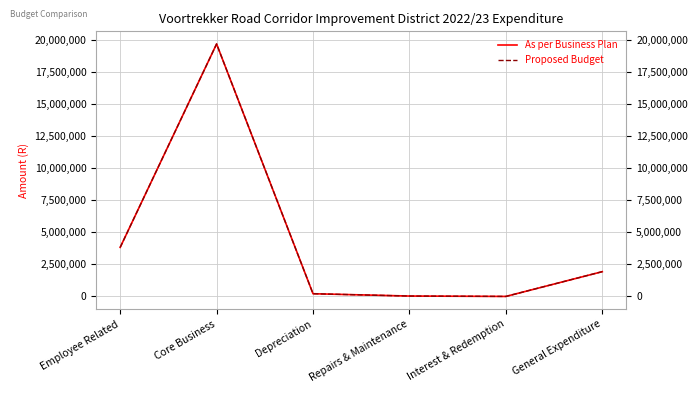

How many values in As per Business Plan are above zero?

5